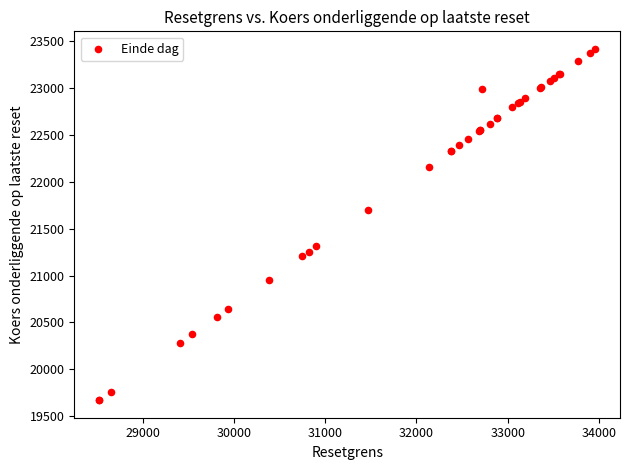

What Y value in the scatter plot is closest to 21545?

21700.4